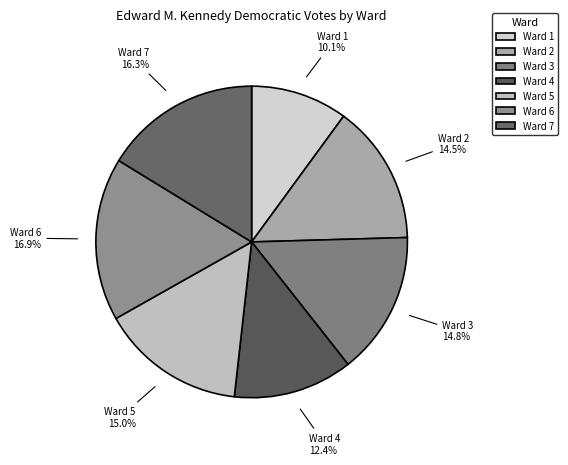

Does Ward 4 represent more than half of the total?

No